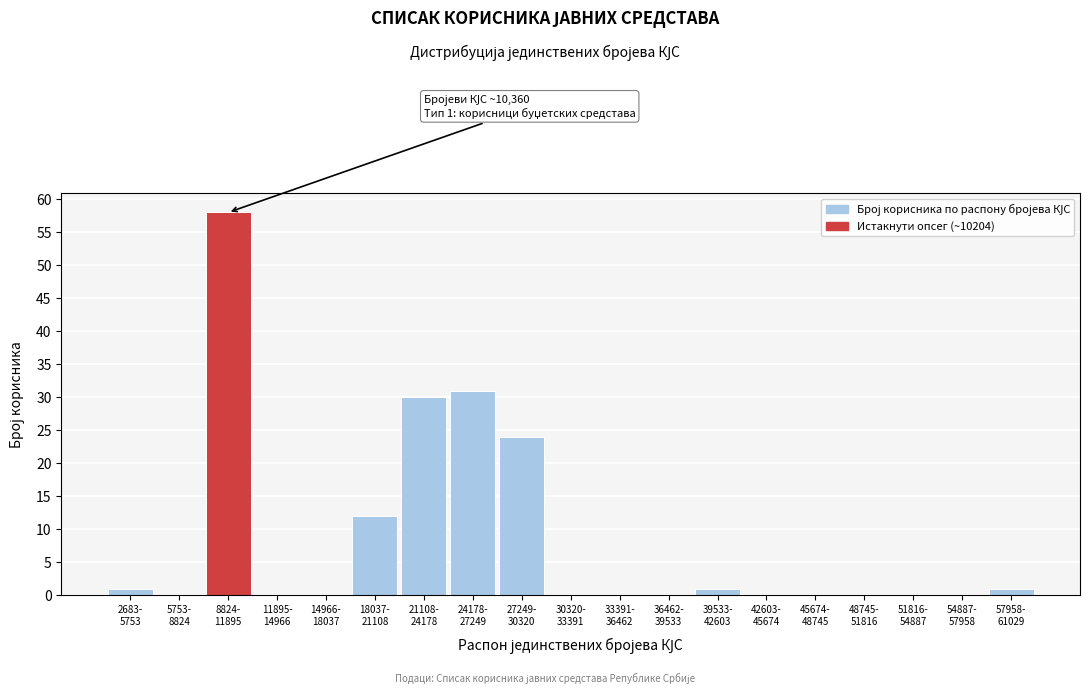

What is the sum of all values?

158